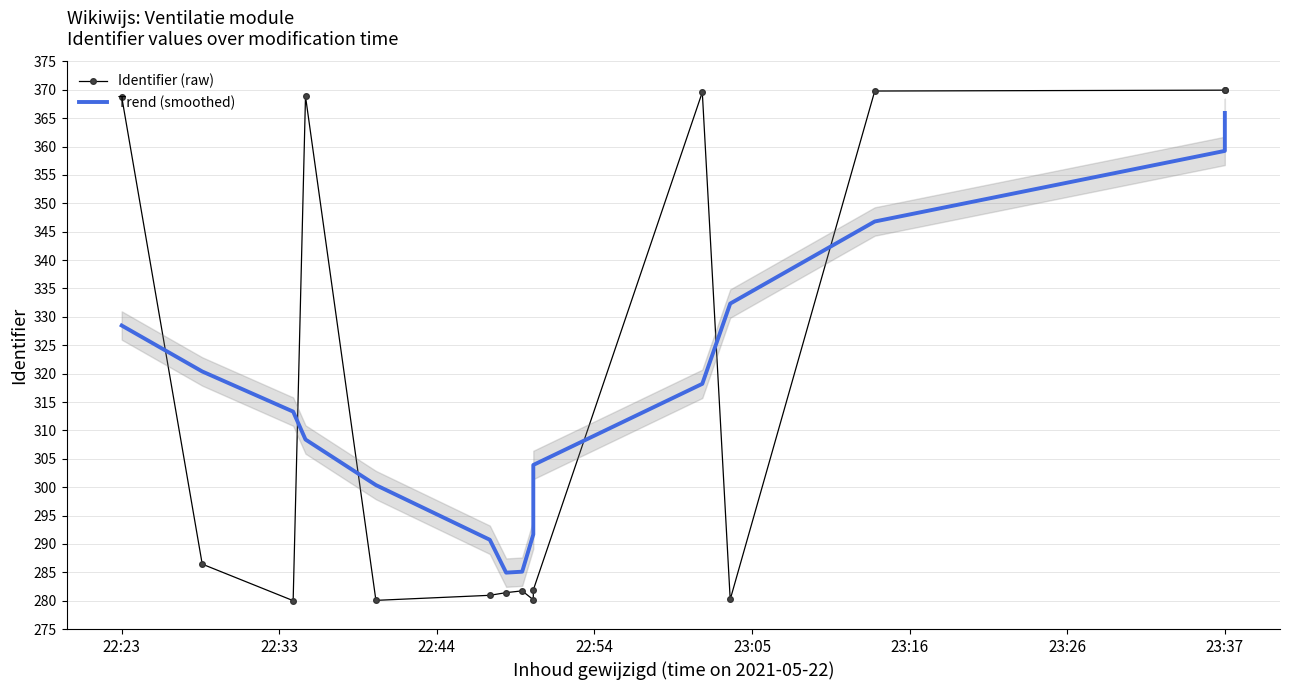

What is the minimum value shown in the chart?

280.0